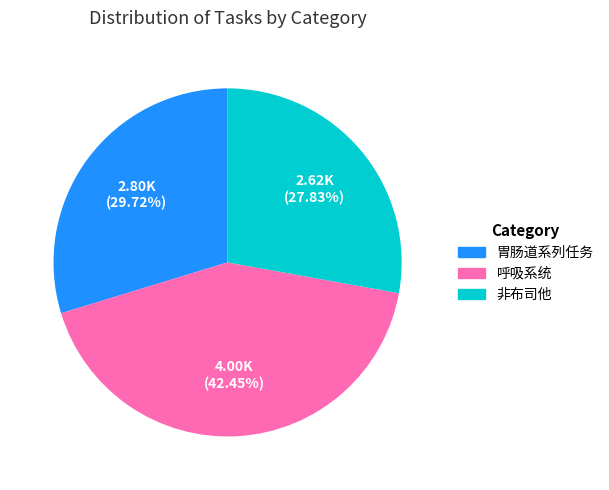

The 呼吸系统 slice represents 37% of the pie. True or false?

False